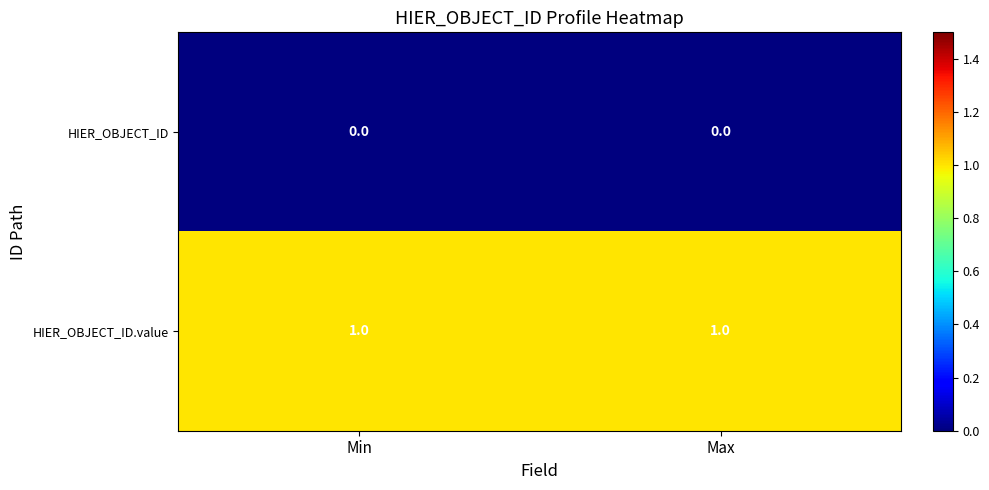

Reading left to right, extract all data points from this chart.

HIER_OBJECT_ID: Min=0	Max=0
HIER_OBJECT_ID.value: Min=1	Max=1